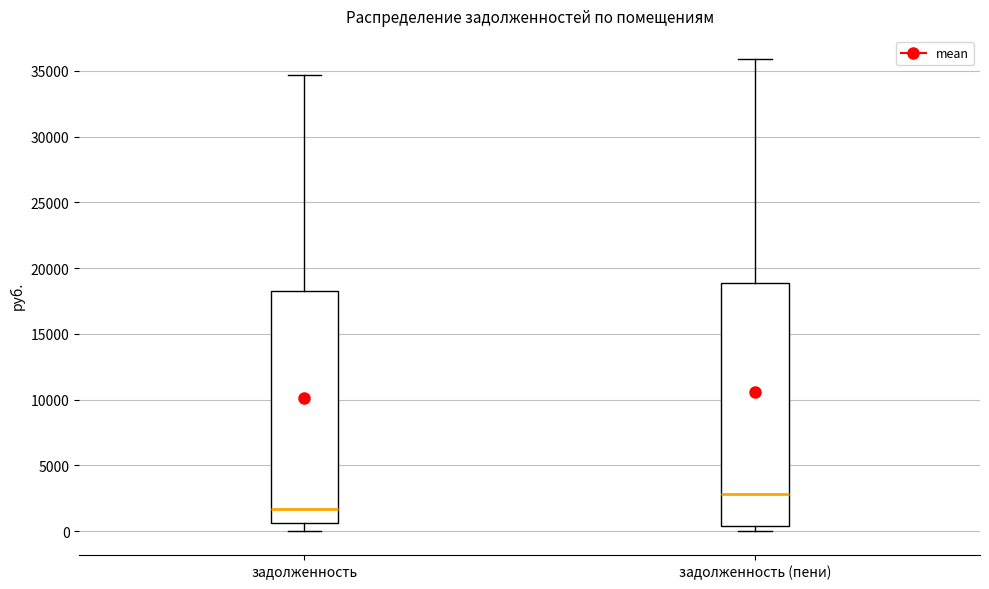

Where does the upper whisker of the box for задолженность end on the y-axis? The values are not printed on the chart, so give them approximately, as read against the axis.

34500